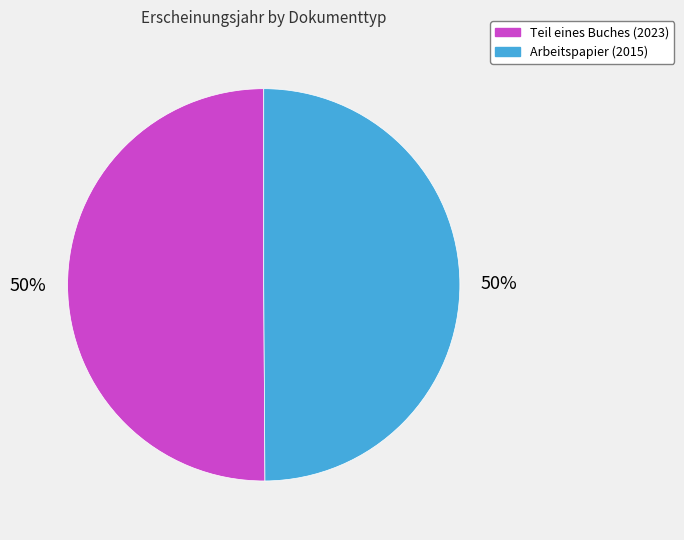

The Teil eines Buches slice represents 50% of the pie. True or false?

True